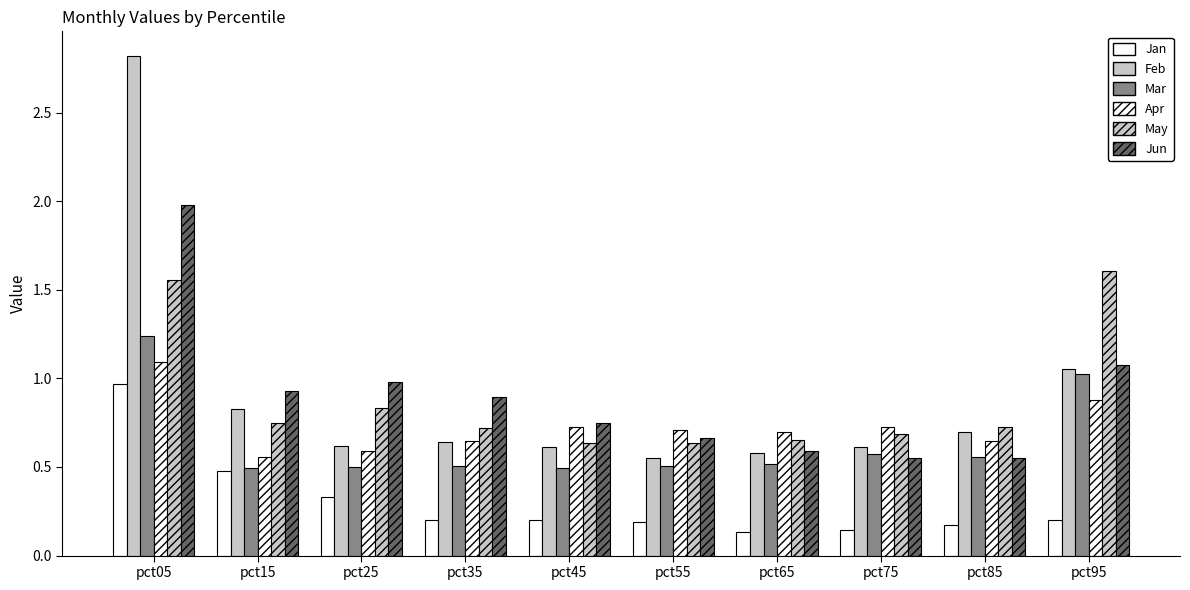

At which label does Jun reach its peak?

pct05